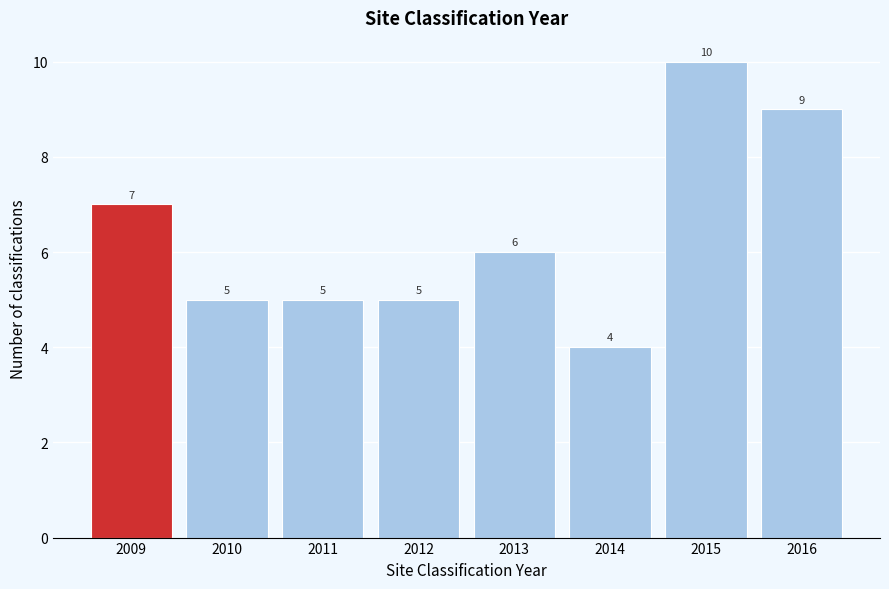

Reading left to right, list all the values displayed in this chart.

2009=7	2010=5	2011=5	2012=5	2013=6	2014=4	2015=10	2016=9